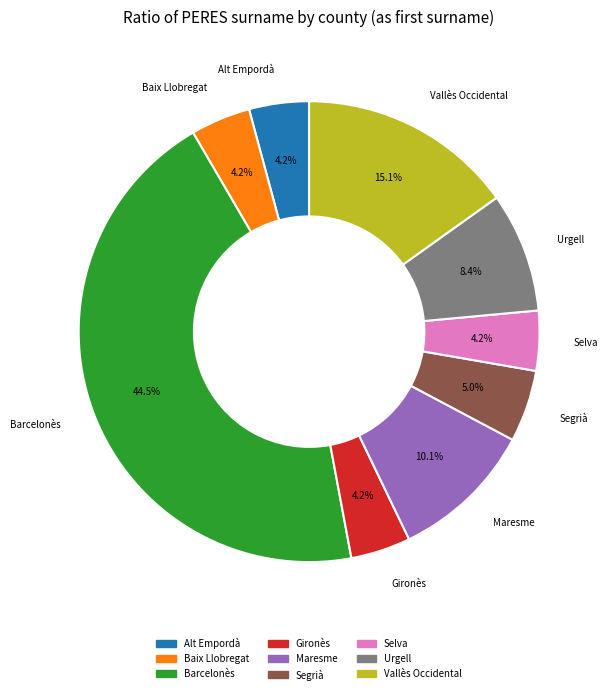

Is there a majority slice in this chart?

No